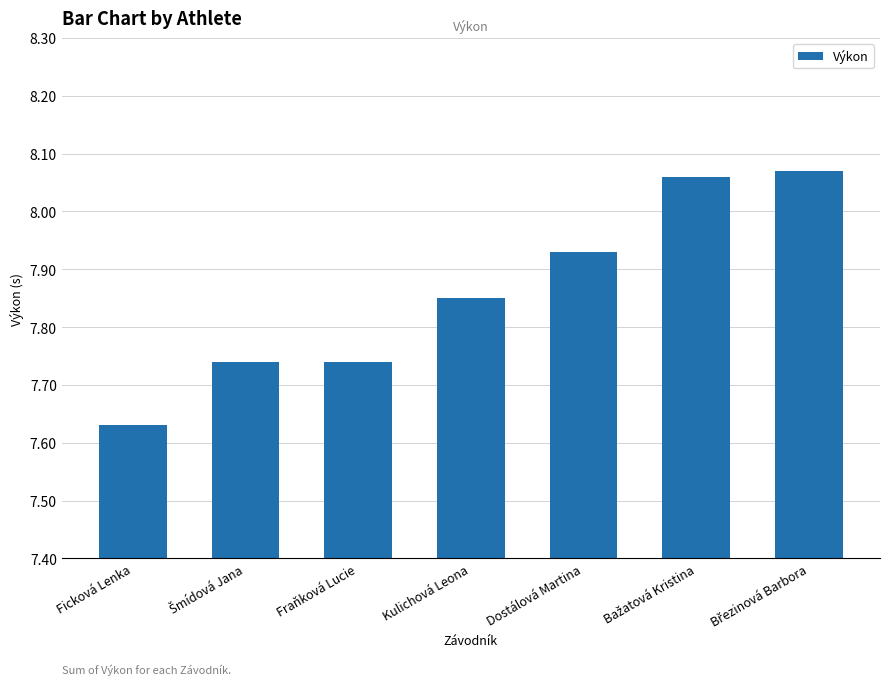

Where is the data nearest to the value 7?

Ficková Lenka